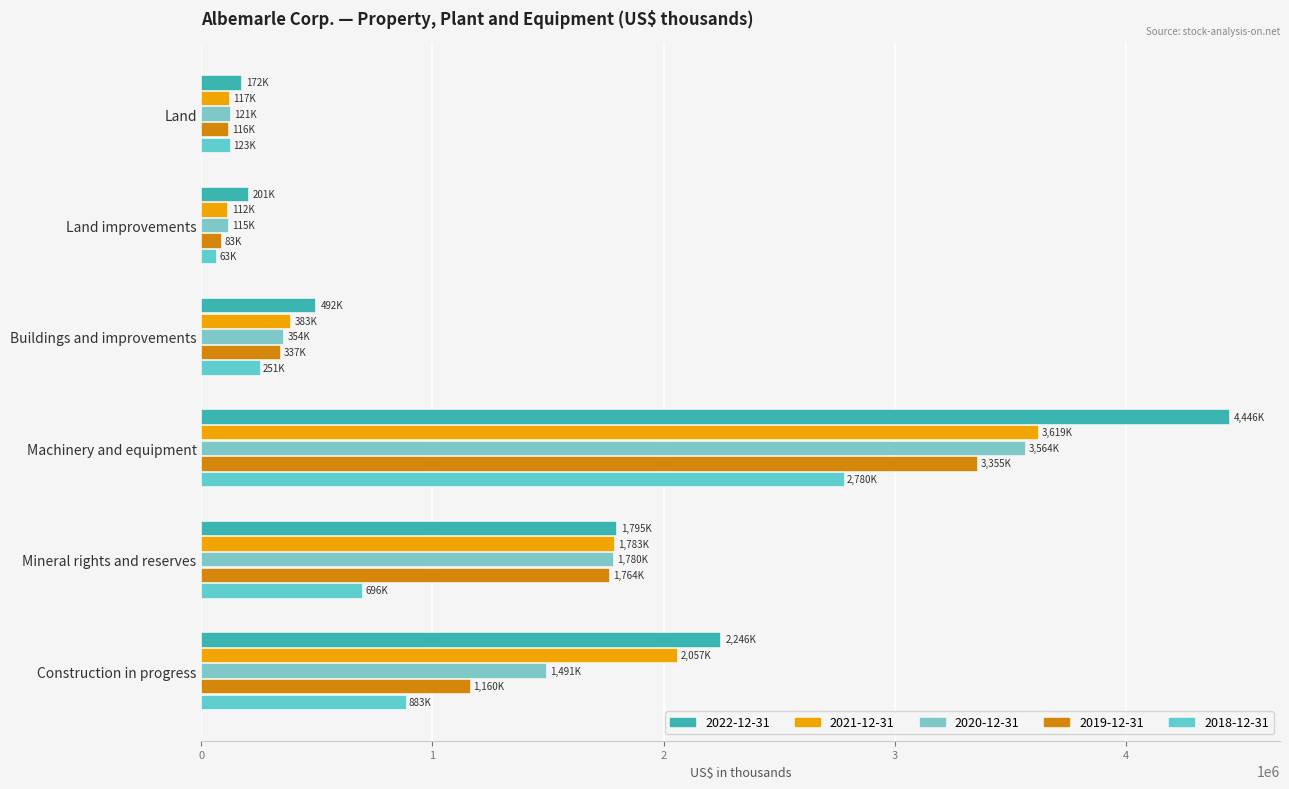

The value of 2018-12-31 at Land improvements is 63349. True or false?

True